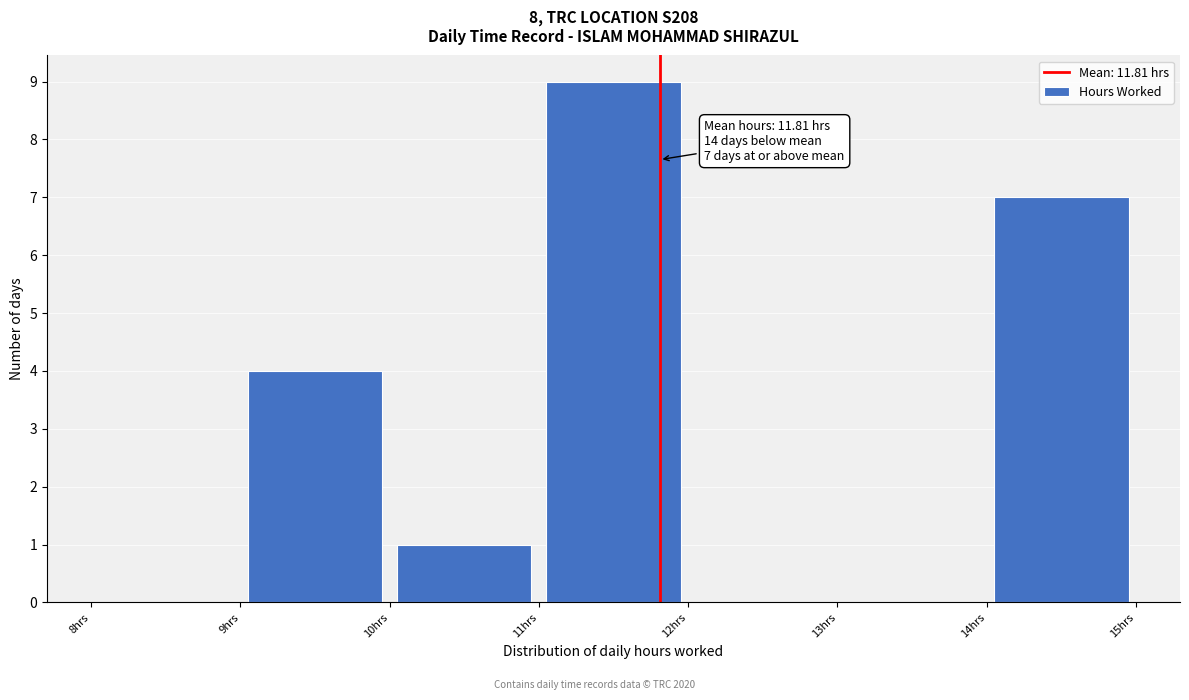

Which range on the x-axis has the tallest bar?

11 to 12